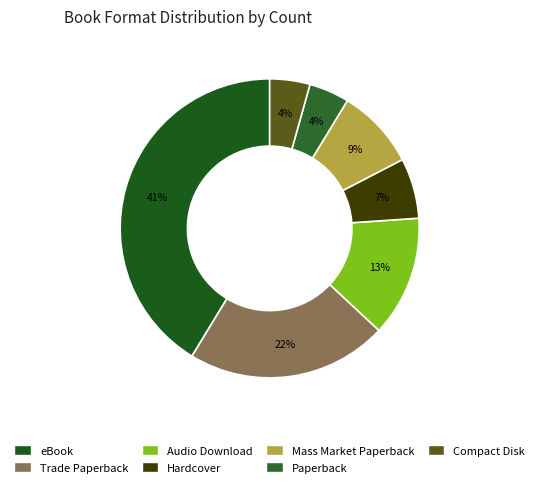

To the nearest percent, what is the combined percentage of eBook and Mass Market Paperback?

50%